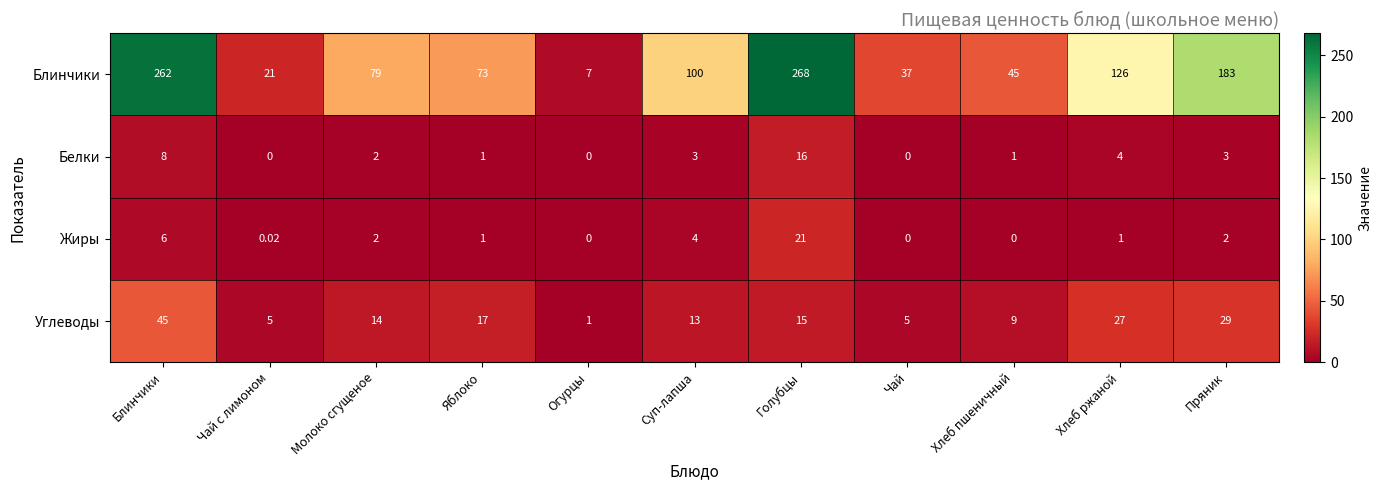

Which series has the largest total across all categories?

Блинчики